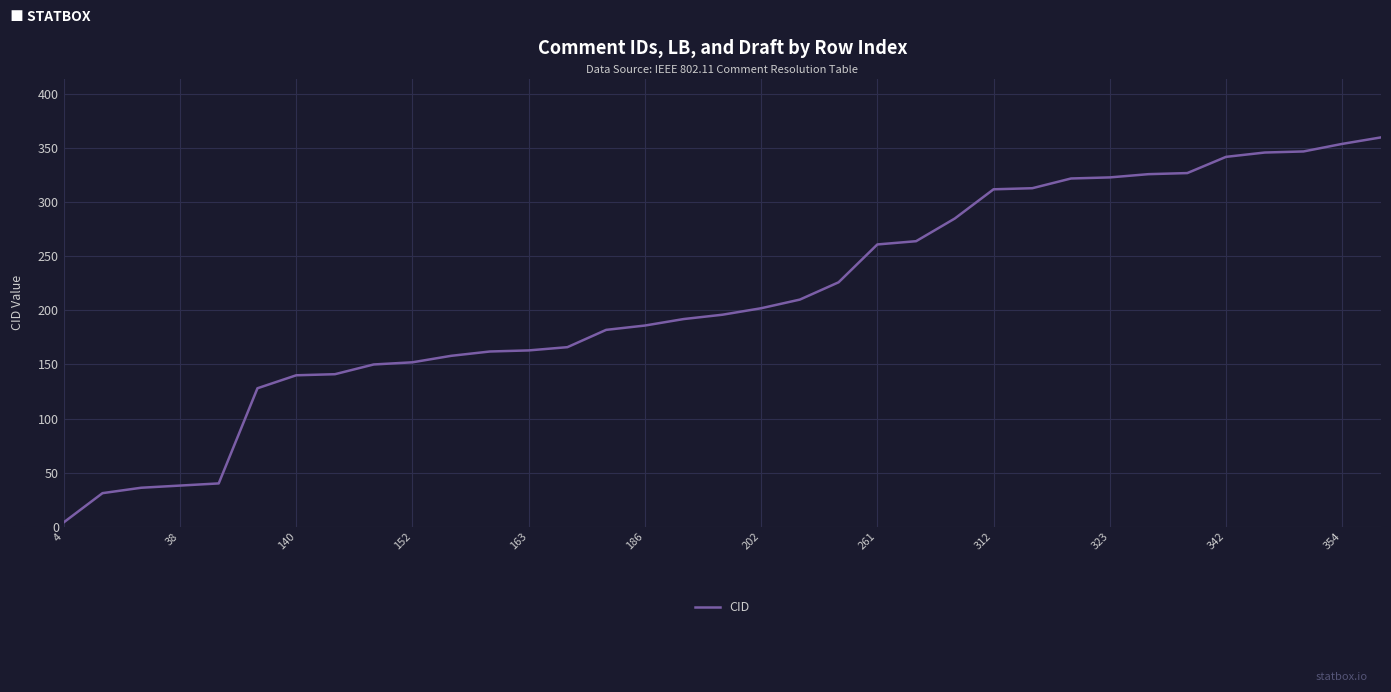

What is the maximum value shown in the chart?

360